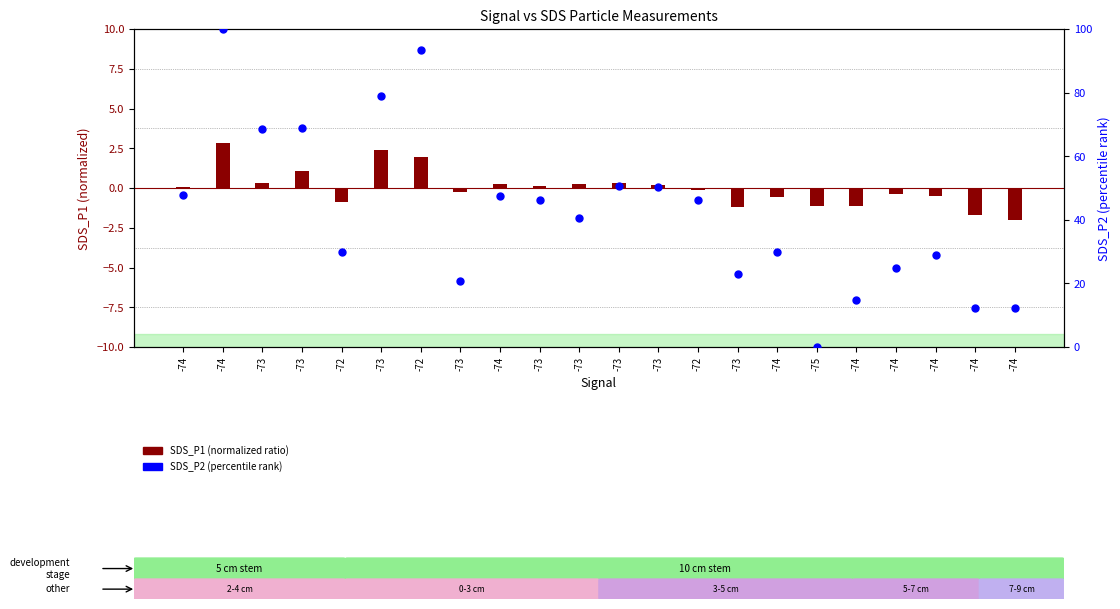

Is the value of SDS_P1 (normalized) at -73 greater than the value of SDS_P2 (percentile rank) at -73?

No